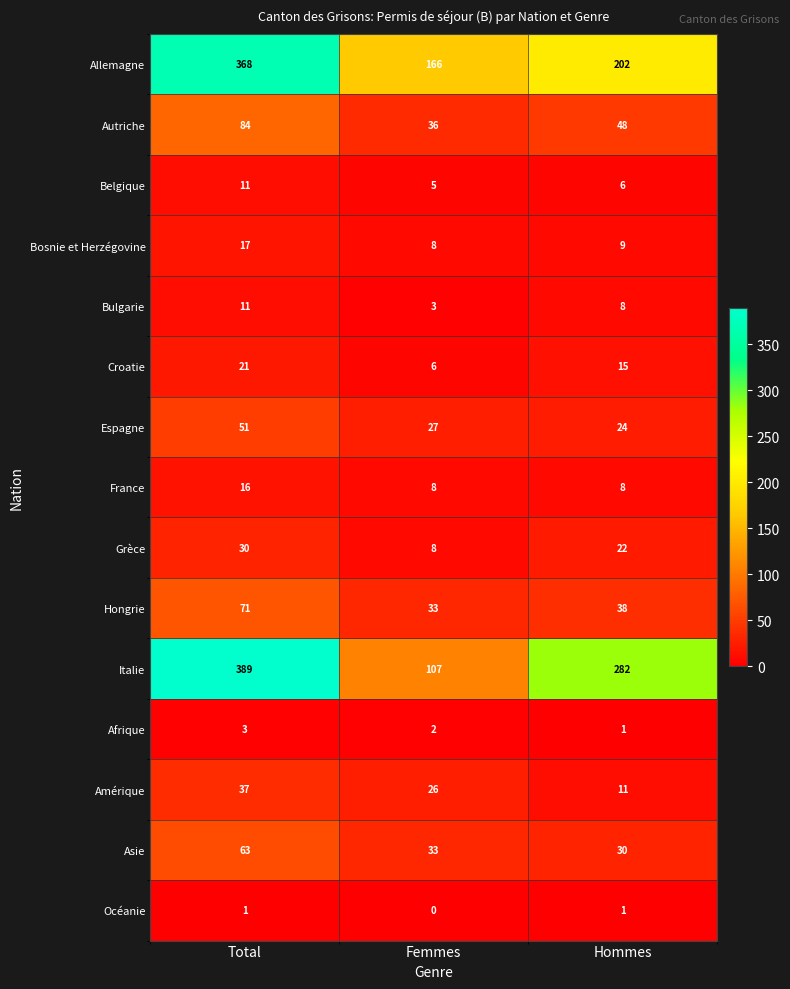

The value of Italie at Total is 389. True or false?

True